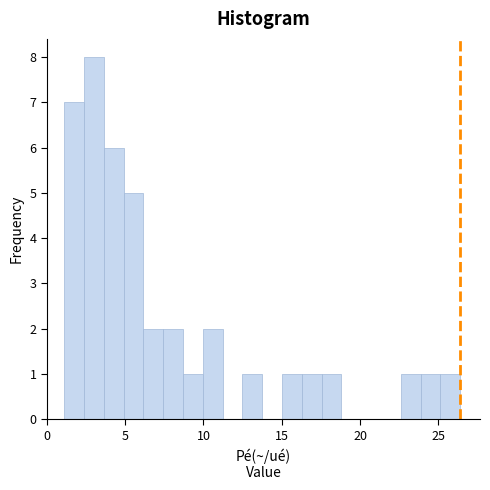

Read against the x-axis, roughly where is the centre of the tallest bar?

3.0